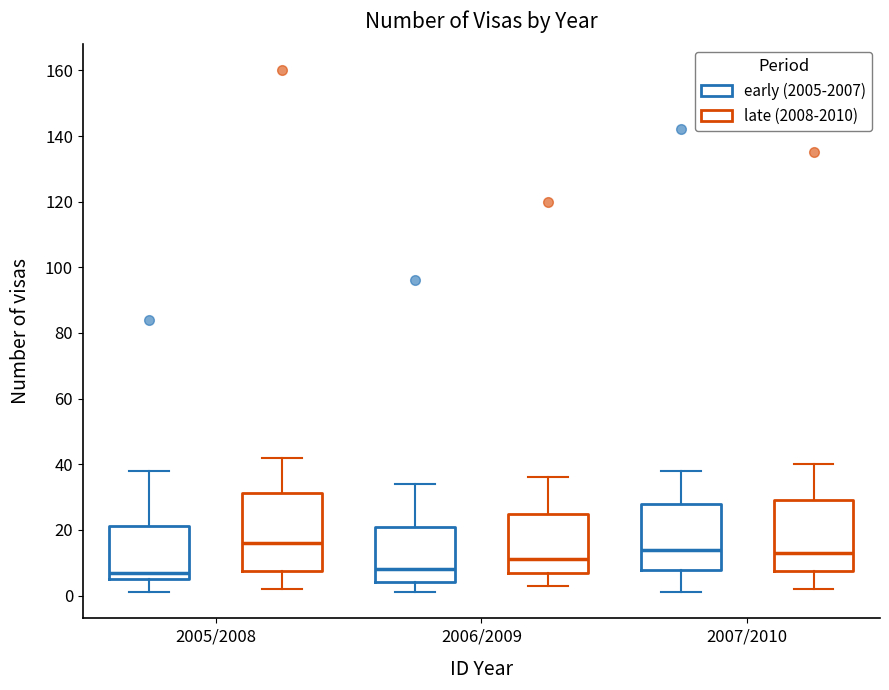

Reading left to right, transcribe this box plot: for each box, give where its median line is, the range the box spans, and where its two whiskers end, as read against the y-axis. The values are not printed on the chart, so give them approximately, as read against the axis.

2005/2008 (early (2005-2007)): median 8, box 6 to 22, whiskers 2 to 38
2005/2008 (late (2008-2010)): median 16, box 8 to 32, whiskers 2 to 42
2006/2009 (early (2005-2007)): median 8, box 4 to 22, whiskers 2 to 34
2006/2009 (late (2008-2010)): median 12, box 6 to 26, whiskers 4 to 36
2007/2010 (early (2005-2007)): median 14, box 8 to 28, whiskers 2 to 38
2007/2010 (late (2008-2010)): median 14, box 8 to 30, whiskers 2 to 40